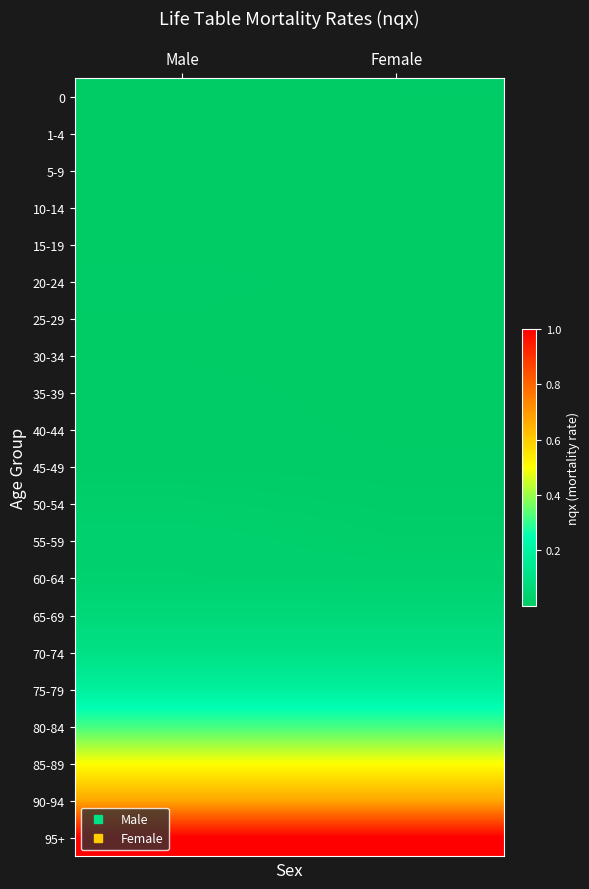

Reading right to left, what are all the values shown in this chart?

0: Female=0.0	Male=0.0
1-4: Female=0.0	Male=0.0
5-9: Female=0.0	Male=0.0
10-14: Female=0.0	Male=0.0
15-19: Female=0.0	Male=0.0
20-24: Female=0.0	Male=0.0
25-29: Female=0.0	Male=0.0
30-34: Female=0.0	Male=0.0
35-39: Female=0.0	Male=0.0
40-44: Female=0.0	Male=0.0
45-49: Female=0.0	Male=0.0
50-54: Female=0.0	Male=0.0
55-59: Female=0.0	Male=0.0
60-64: Female=0.0	Male=0.0
65-69: Female=0.1	Male=0.1
70-74: Female=0.1	Male=0.1
75-79: Female=0.2	Male=0.2
80-84: Female=0.3	Male=0.3
85-89: Female=0.5	Male=0.5
90-94: Female=0.7	Male=0.7
95+: Female=1.0	Male=1.0